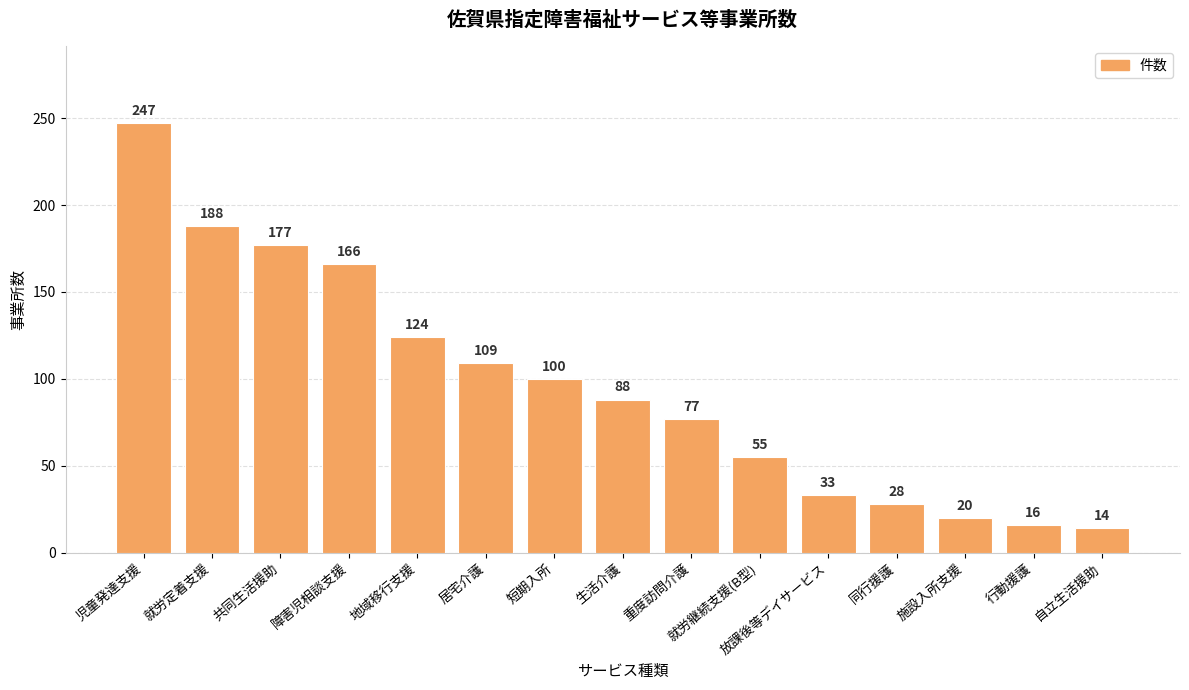

Reading right to left, transcribe all the data shown in this chart.

自立生活援助=14	行動援護=16	施設入所支援=20	同行援護=28	放課後等デイサービス=33	就労継続支援(B型)=55	重度訪問介護=77	生活介護=88	短期入所=100	居宅介護=109	地域移行支援=124	障害児相談支援=166	共同生活援助=177	就労定着支援=188	児童発達支援=247